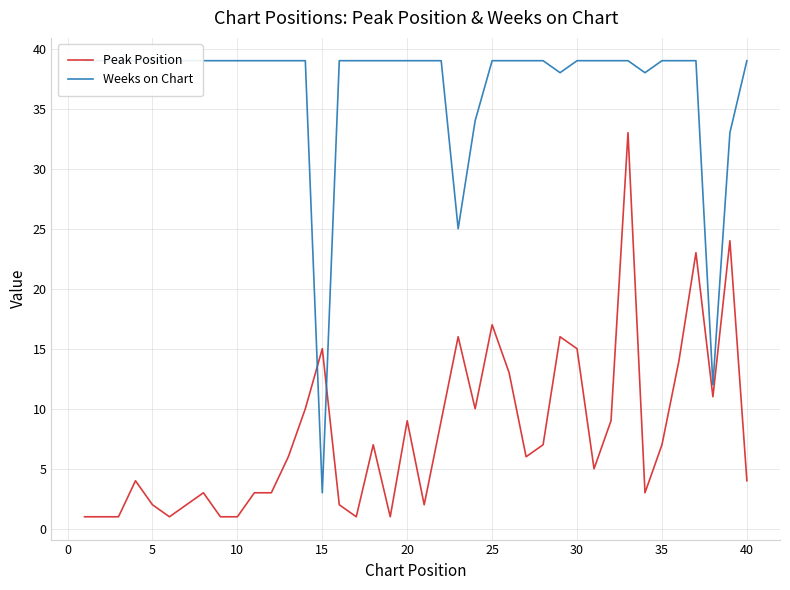

True or false: Weeks on Chart has more than 0 points higher than both neighbors.

False